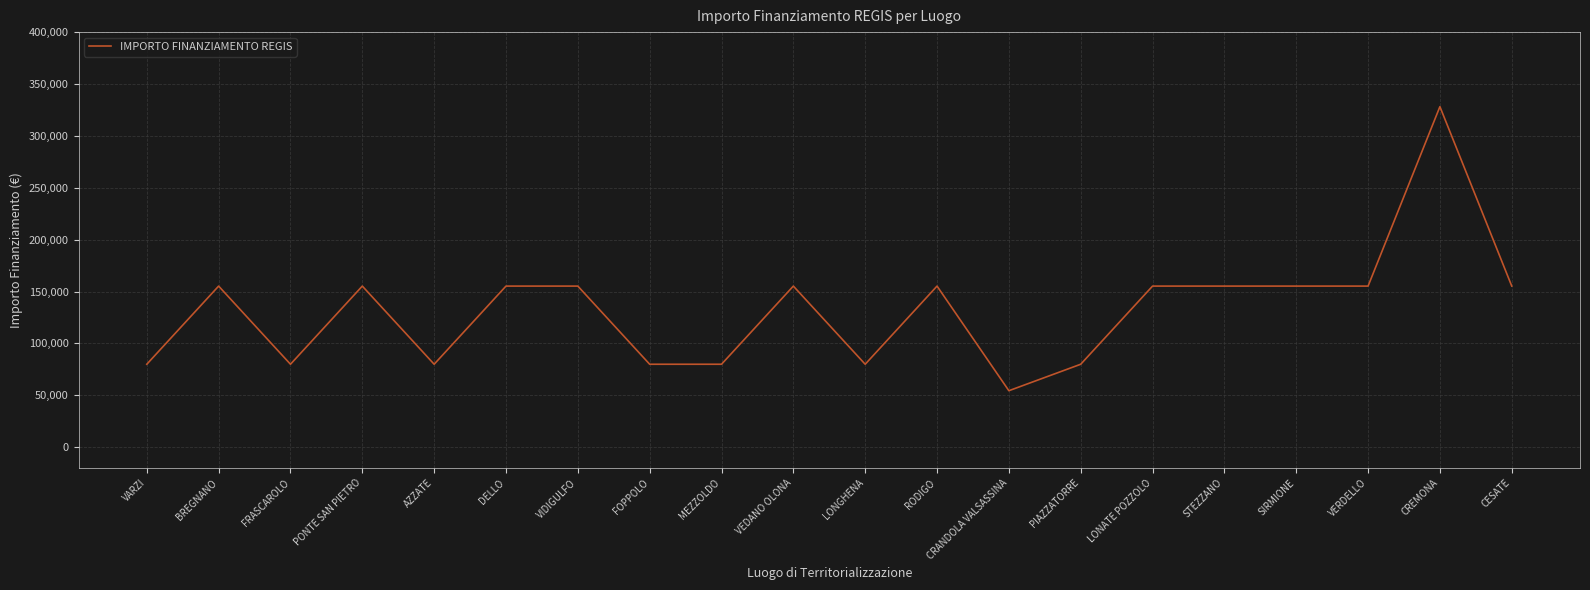

Reading left to right, extract all data points from this chart.

79922	155234	79922	155234	79922	155234	155234	79922	79922	155234	79922	155234	54412	79922	155234	155234	155234	155234	328160	155234